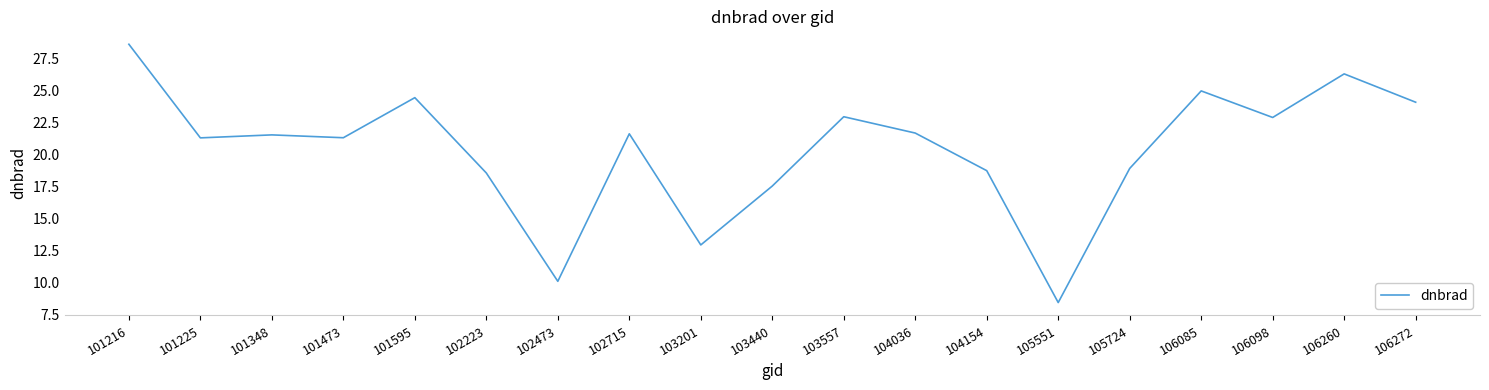

What is the greatest value displayed?

28.7